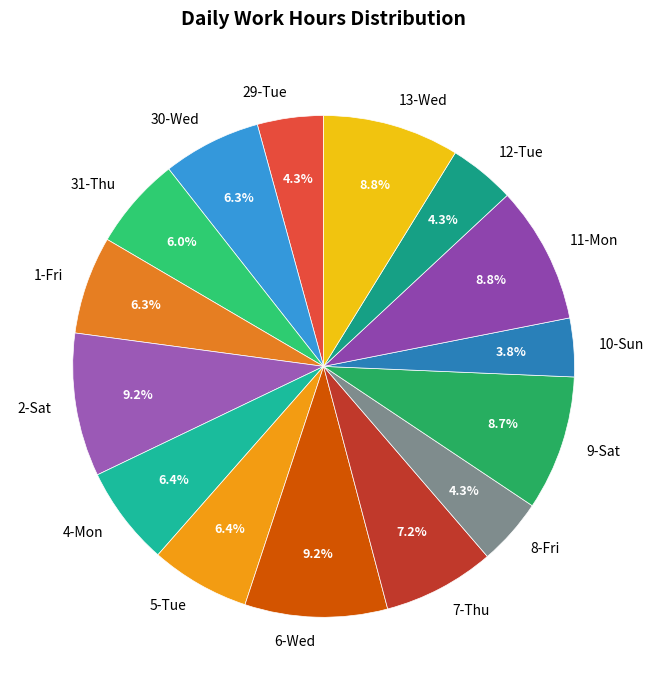

Do 9-Sat and 31-Thu together represent more than half of the pie?

No